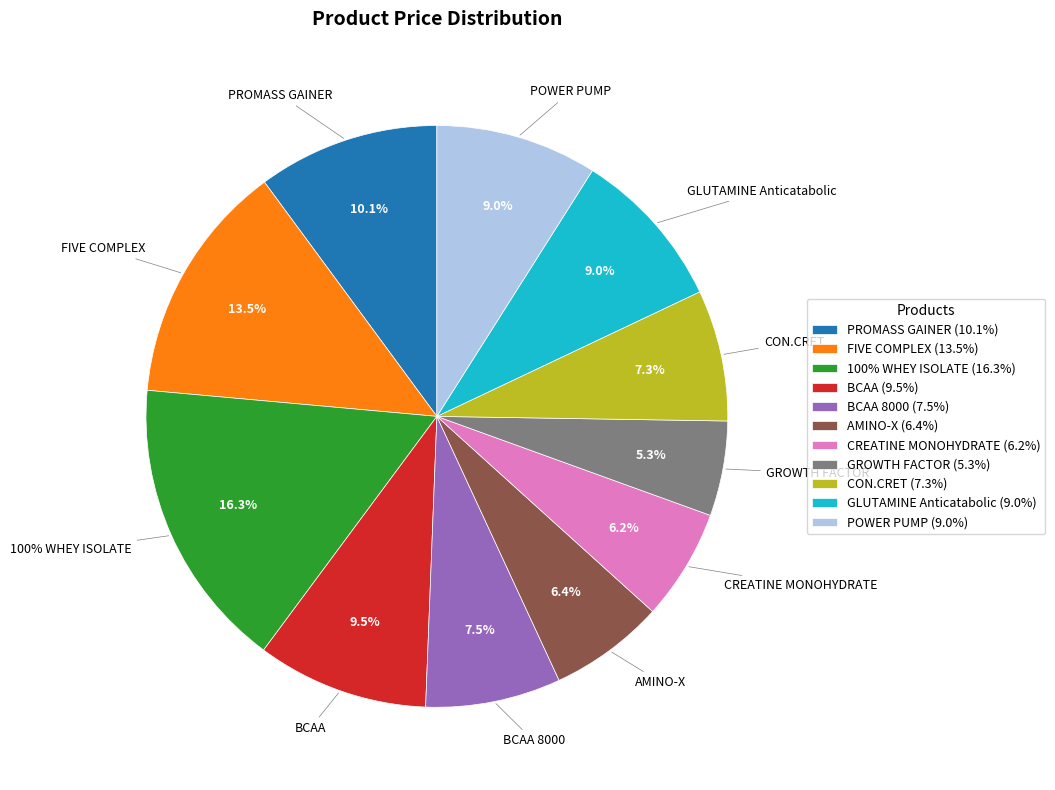

Is it true that POWER PUMP is 20% of the pie?

False